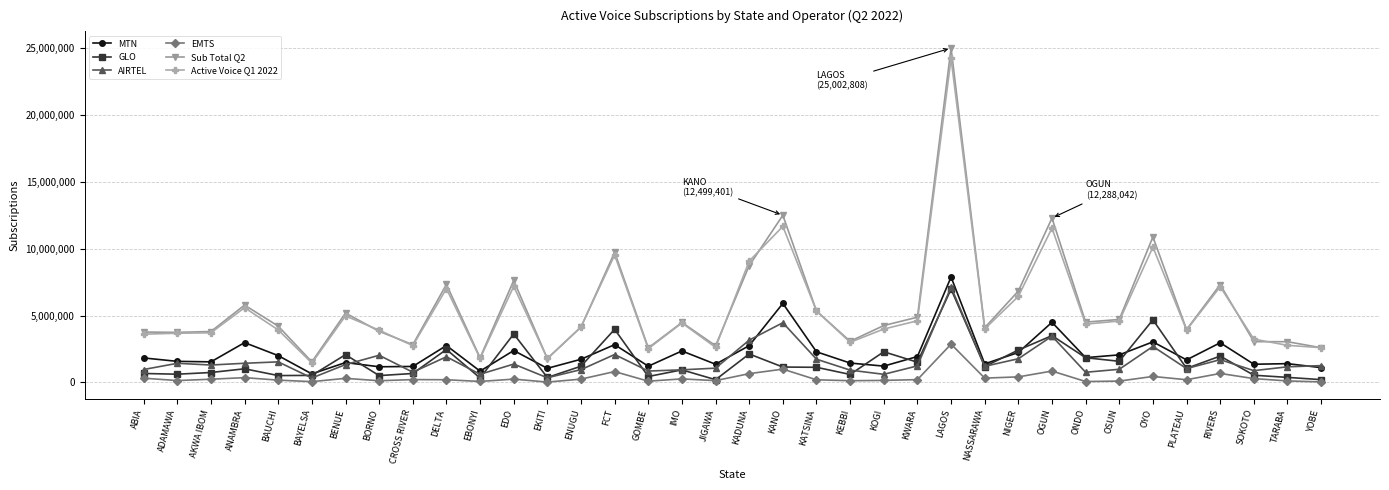

Count the number of categories in the chart.

36